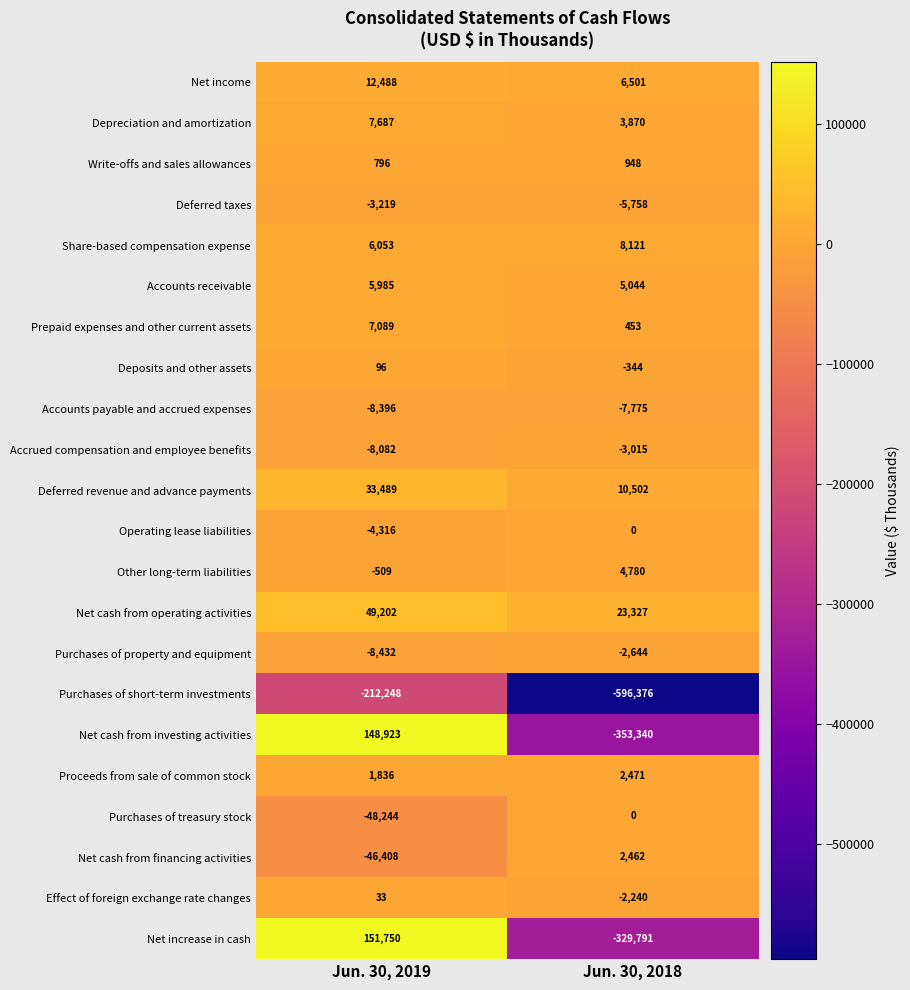

How many distinct data groups are displayed?

22